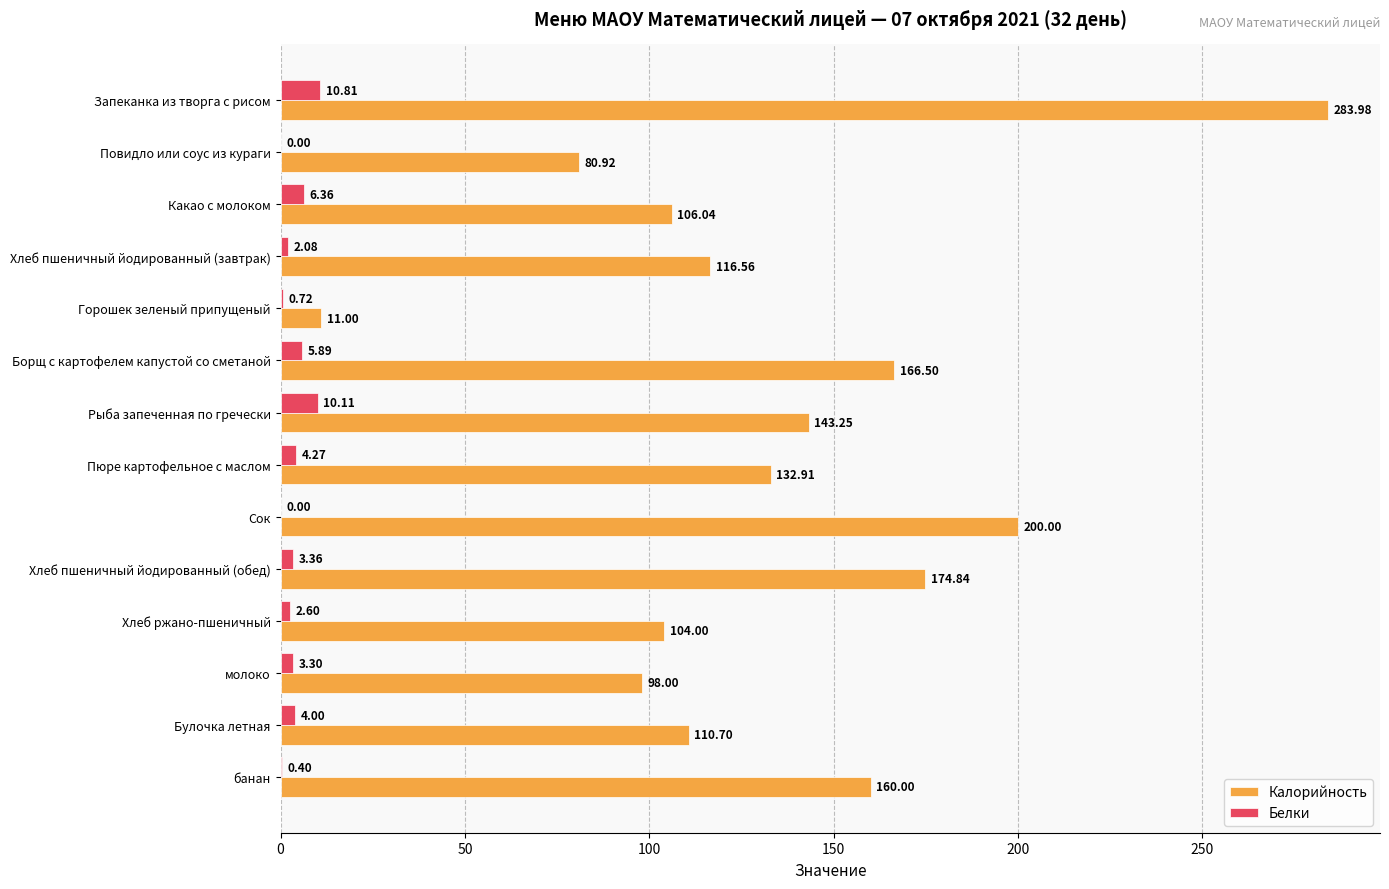

Which series has the widest spread of values?

Калорийность